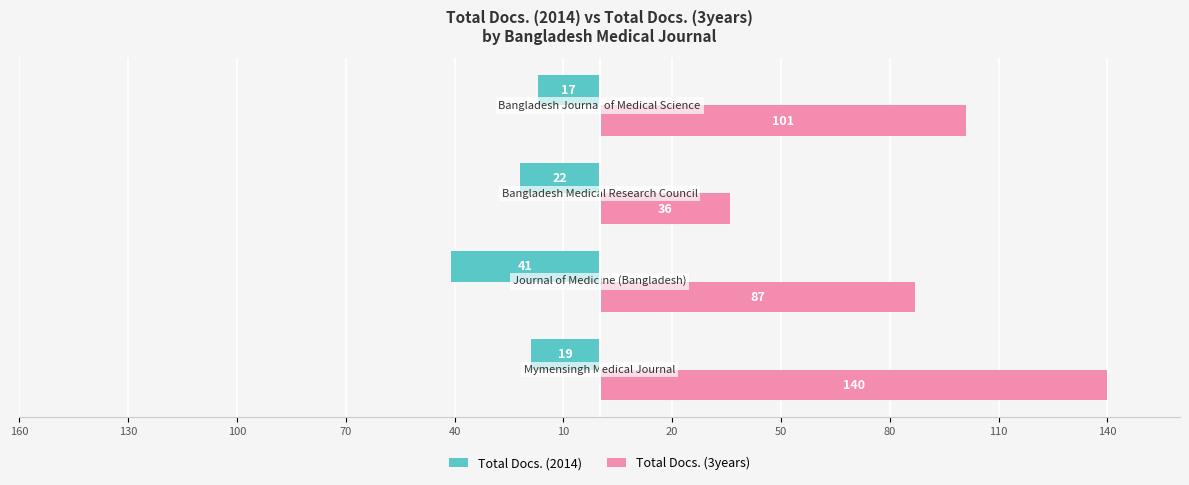

What is the value of the Total Docs. (2014) bar at the 2nd from the left?

-41